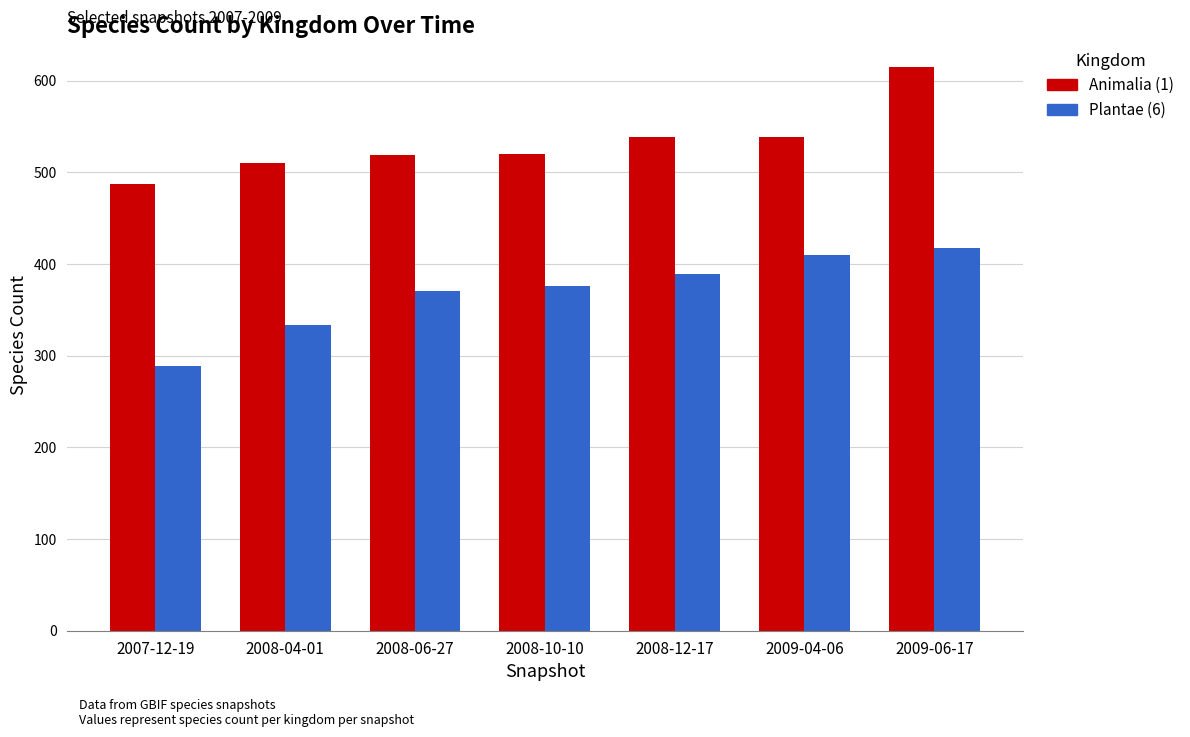

What is the sum of all Animalia (1) values?

3729